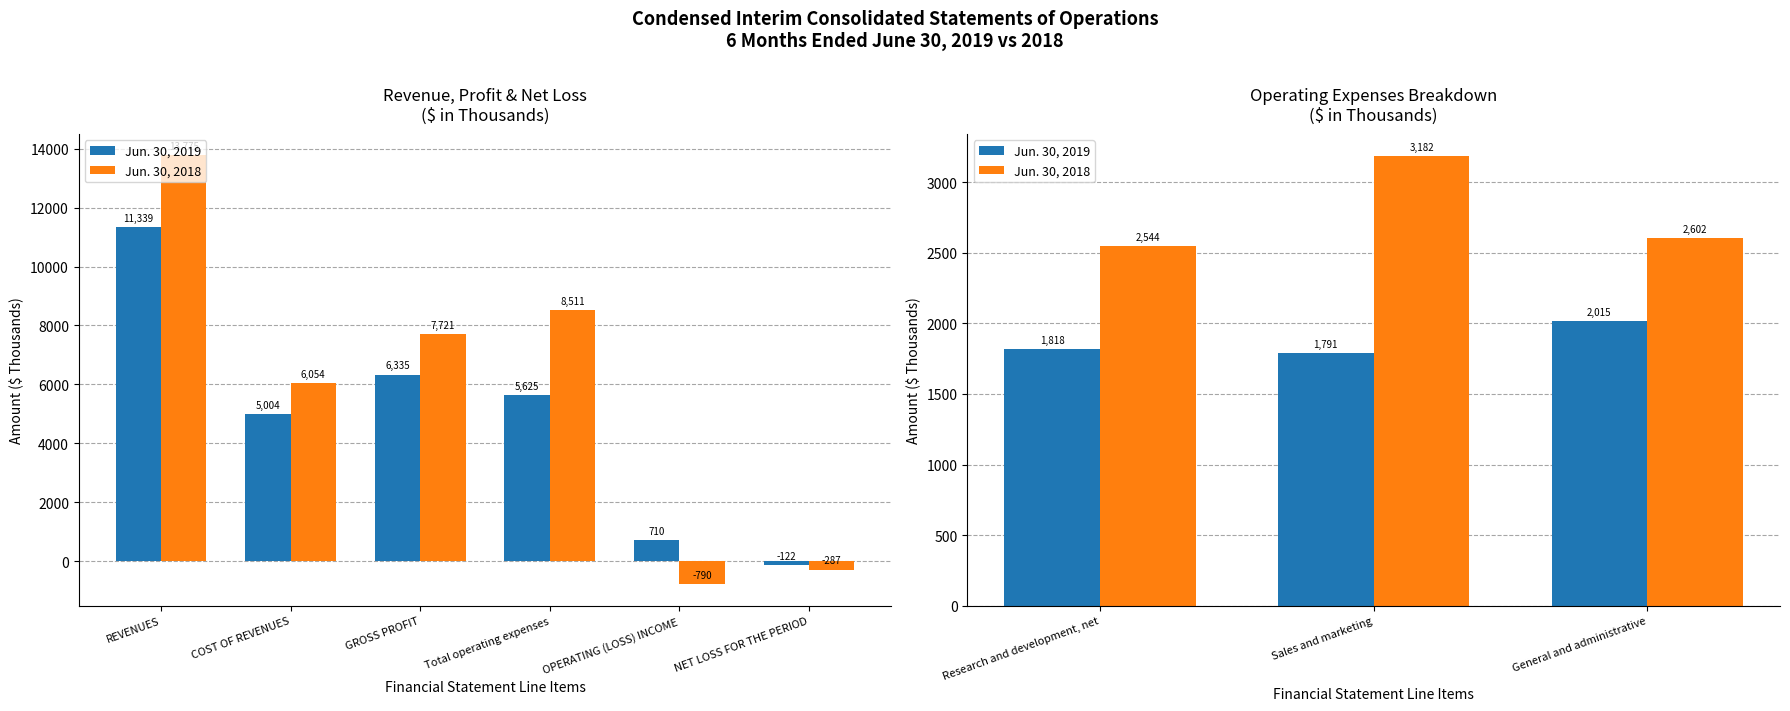

Does the chart contain stacked bars?

No